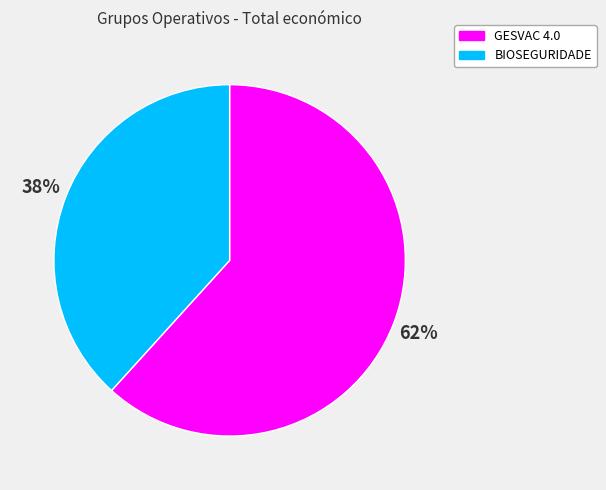

Between BIOSEGURIDADE and GESVAC 4.0, which is larger?

GESVAC 4.0